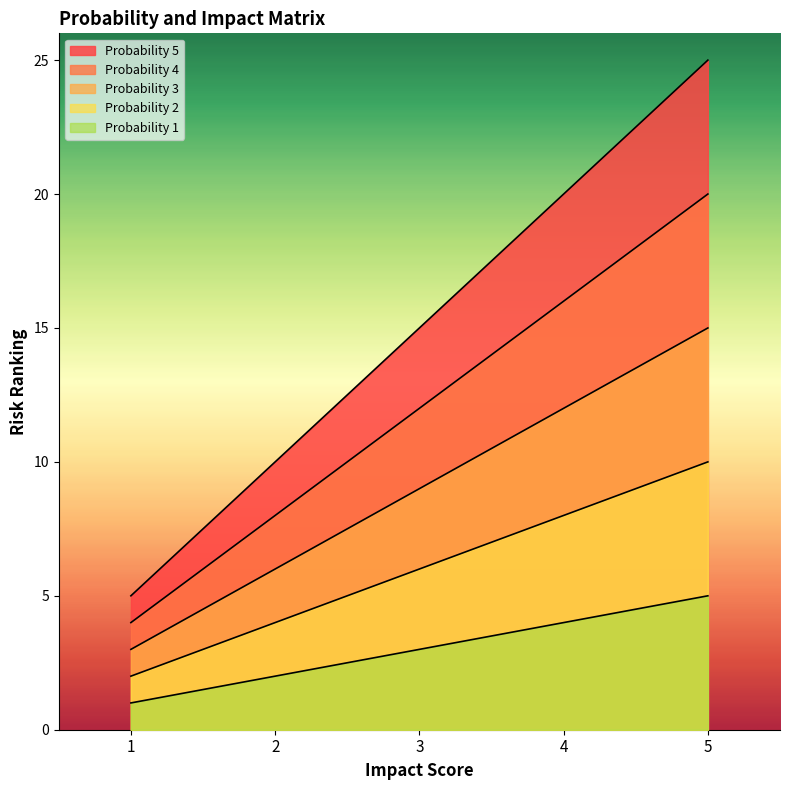

What is the average value of the Probability 1 series?

3